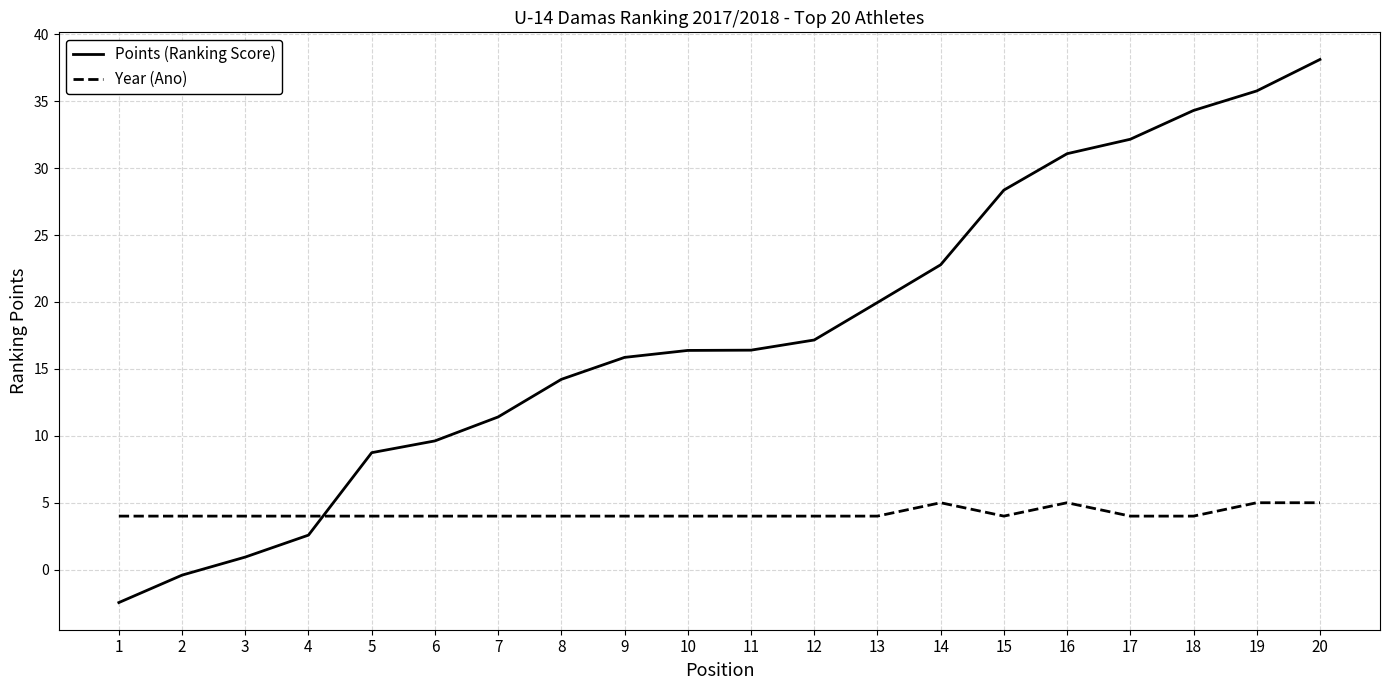

Reading left to right, list all the values displayed in this chart.

Points (Ranking Score): -2.5	-0.4	0.9	2.6	8.7	9.6	11.4	14.2	15.9	16.4	16.4	17.2	20.0	22.8	28.4	31.1	32.2	34.3	35.8	38.1
Year (Ano): 4.0	4.0	4.0	4.0	4.0	4.0	4.0	4.0	4.0	4.0	4.0	4.0	4.0	5.0	4.0	5.0	4.0	4.0	5.0	5.0